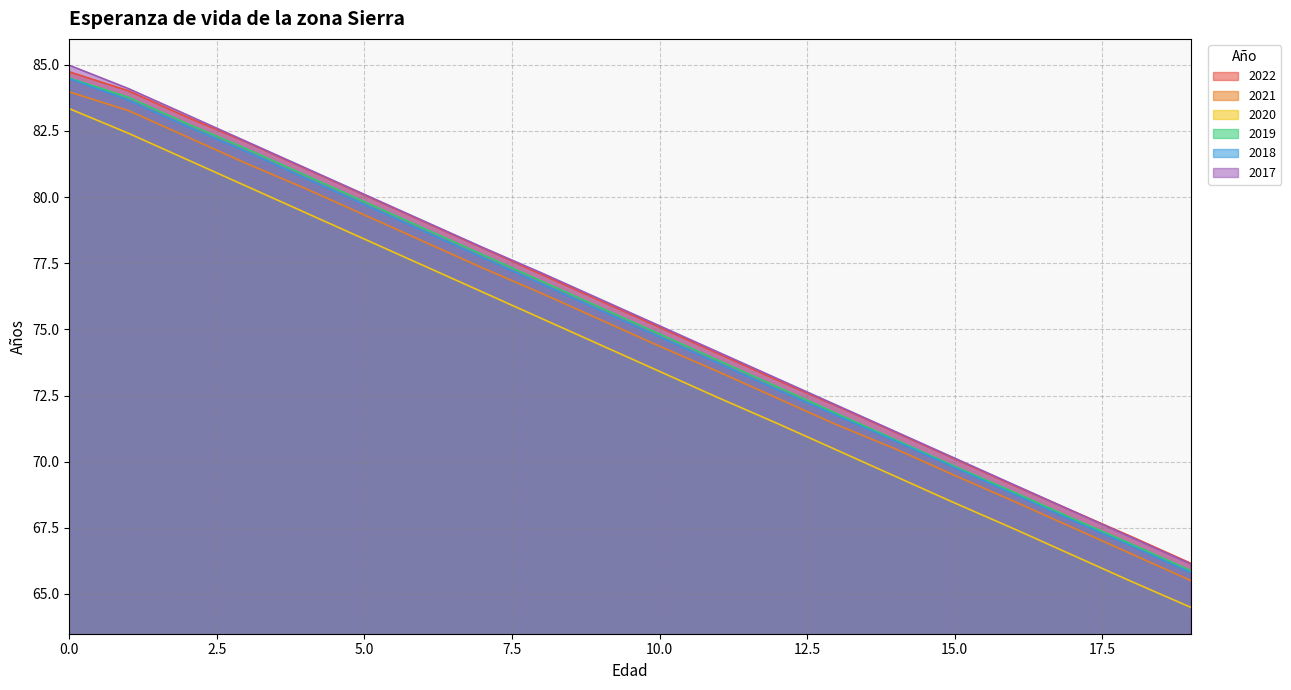

How many data points in 2020 are less than 74?

10